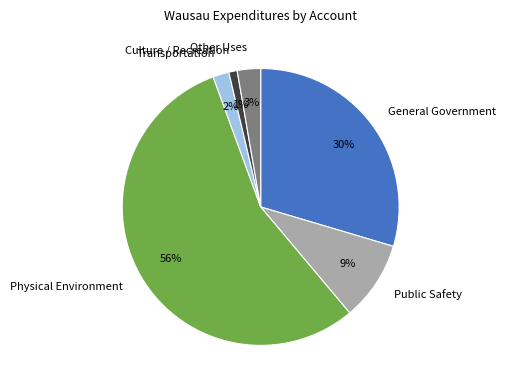

Which has a higher value, Culture / Recreation or General Government?

General Government